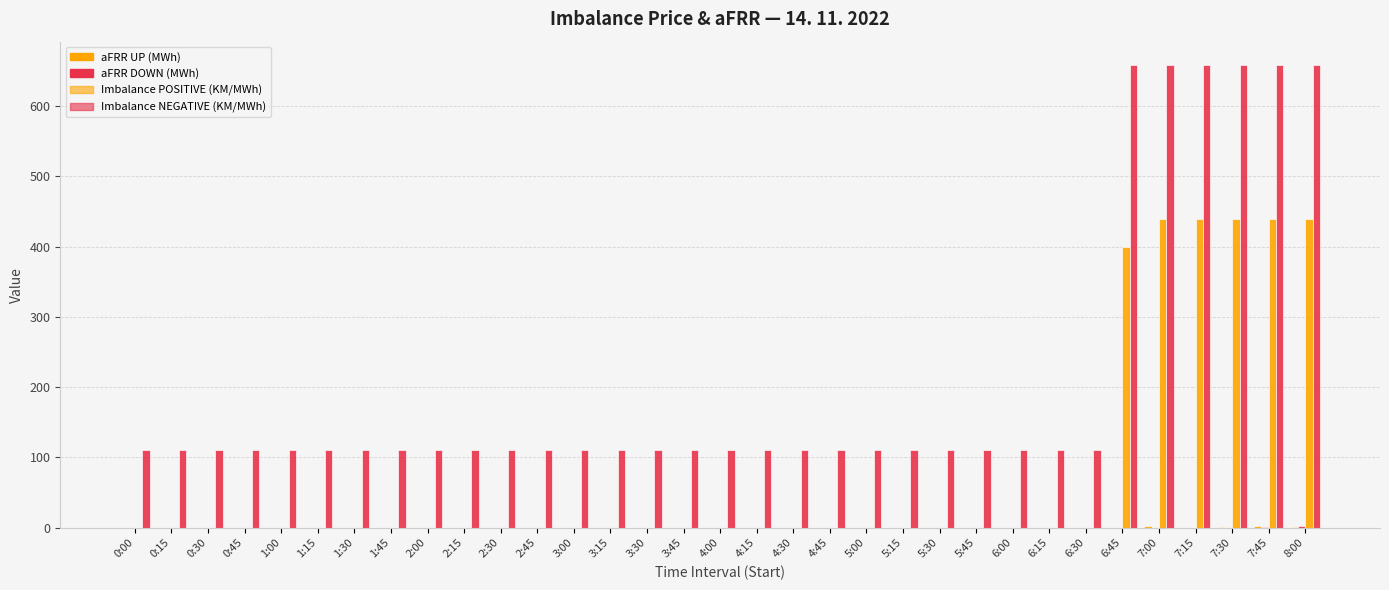

What is the label of the 6th bar from the right?

6:45